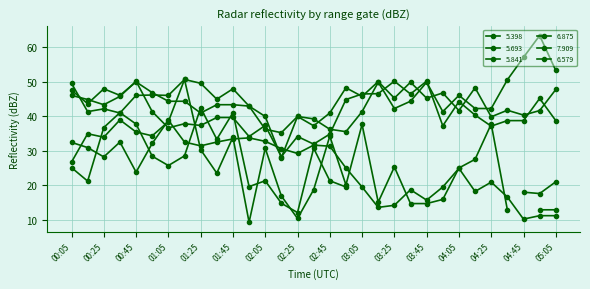

True or false: 5.841 has more than 1 points higher than both neighbors.

True